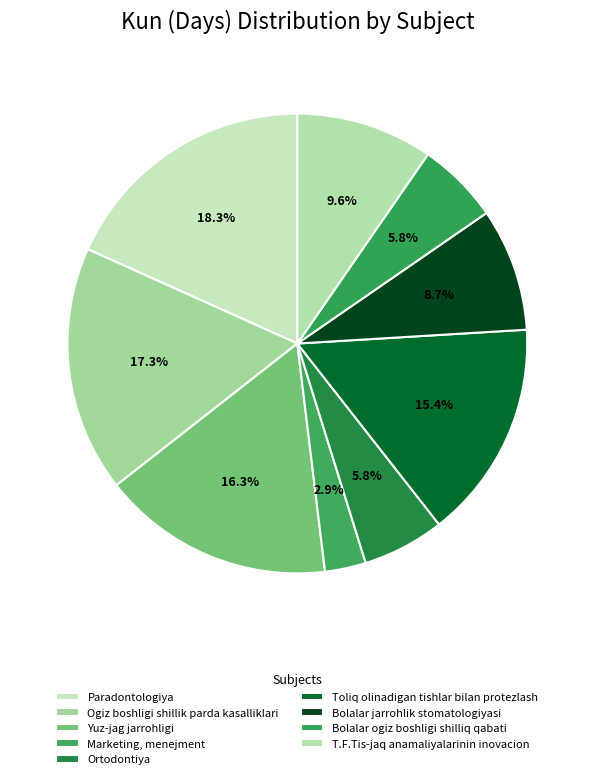

How many slices are in this pie chart?

9